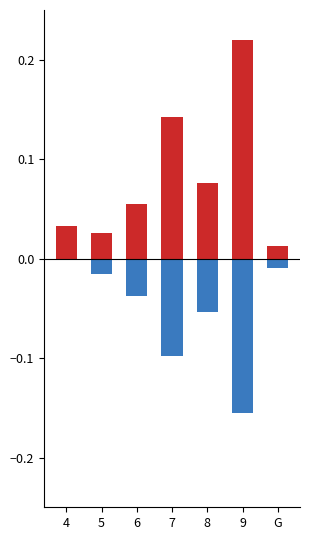

At which label does produit_vtrh reach its minimum?

9